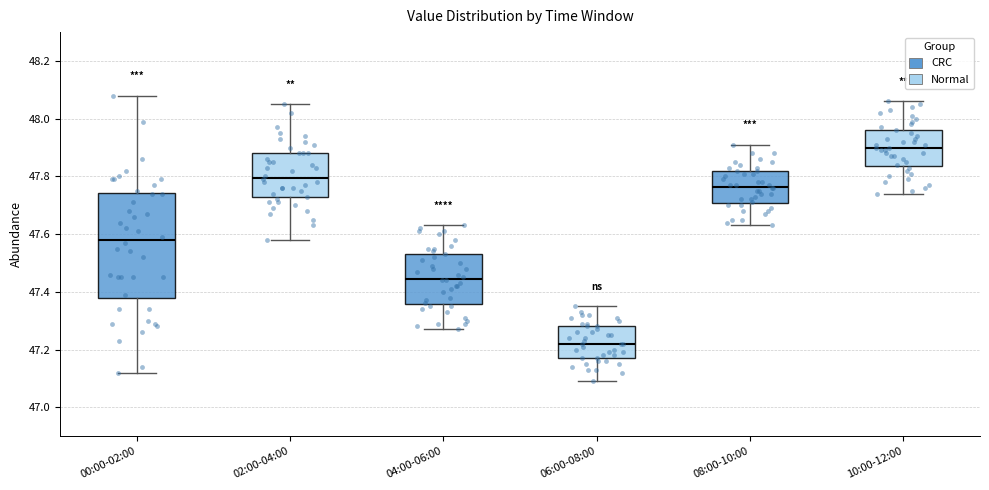

Reading left to right, read every box against the y-axis: the position of its median line, the range the box covers, and the ends of its whiskers. The values are not printed on the chart, so give them approximately, as read against the axis.

00:00-02:00: median 47.58, box 47.38 to 47.74, whiskers 47.12 to 48.08
02:00-04:00: median 47.80, box 47.72 to 47.88, whiskers 47.58 to 48.06
04:00-06:00: median 47.44, box 47.36 to 47.54, whiskers 47.28 to 47.64
06:00-08:00: median 47.22, box 47.18 to 47.28, whiskers 47.10 to 47.36
08:00-10:00: median 47.76, box 47.70 to 47.82, whiskers 47.64 to 47.92
10:00-12:00: median 47.90, box 47.84 to 47.96, whiskers 47.74 to 48.06